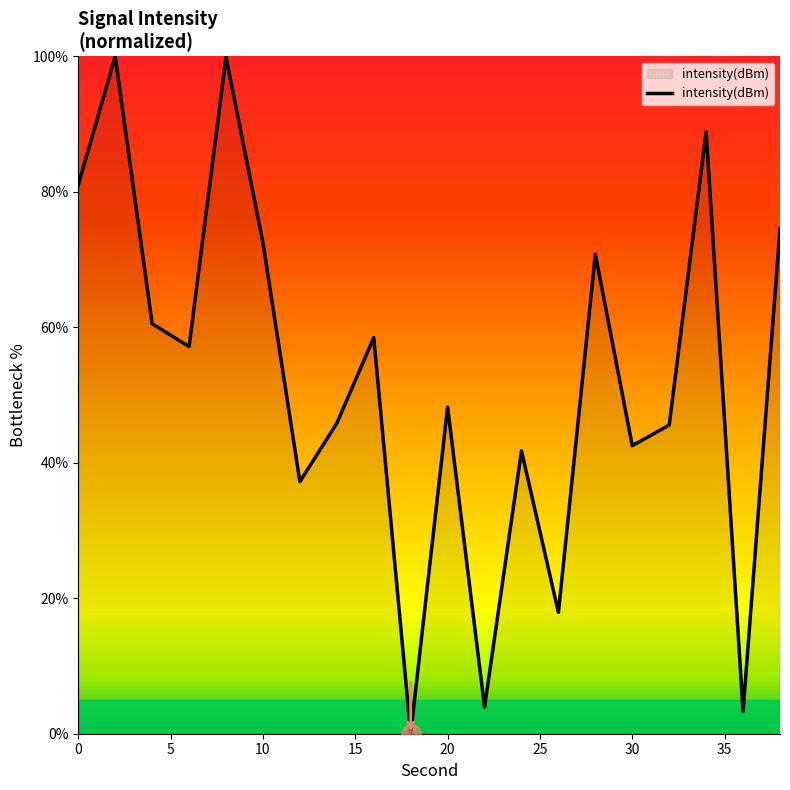

Does the chart have visible grid lines?

No